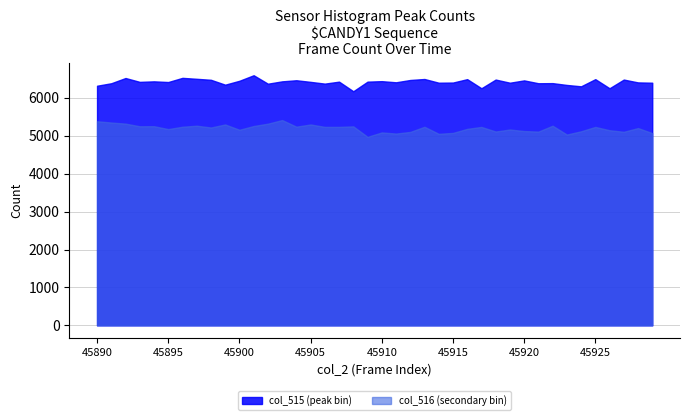

What is the smallest value displayed?

4972